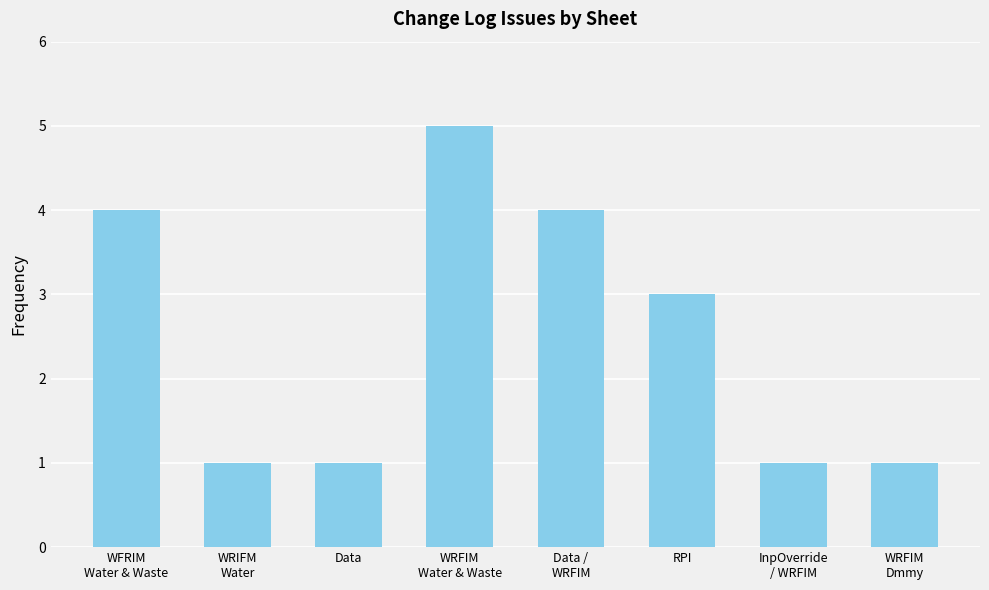

How many values are below 3?

4